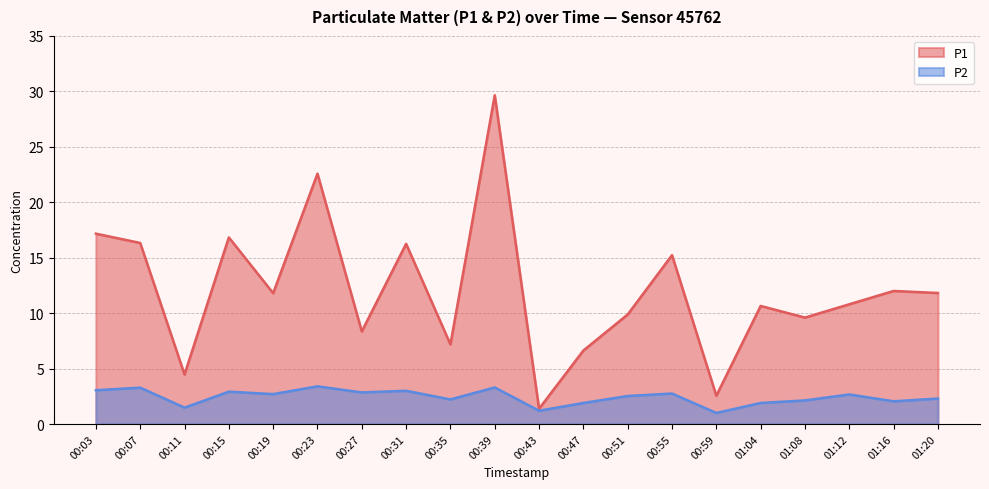

What is the sum of all P1 values?

241.2